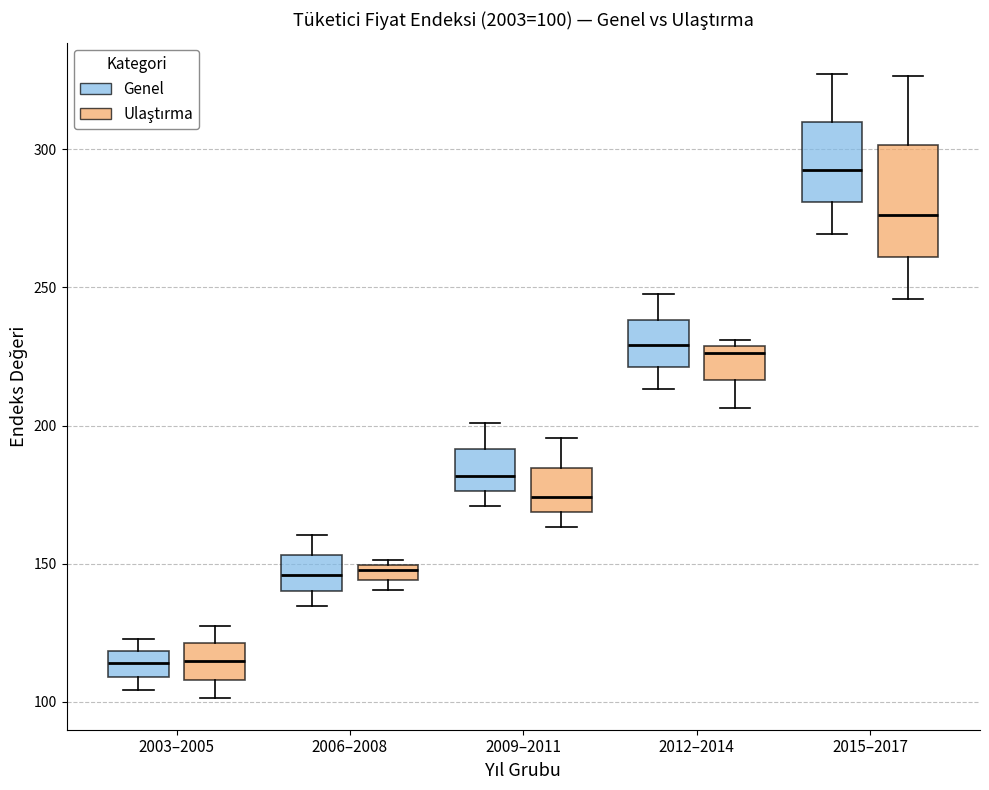

Which box is the tallest, from its lower edge to its upper edge?

2015–2017 (Ulaştırma)